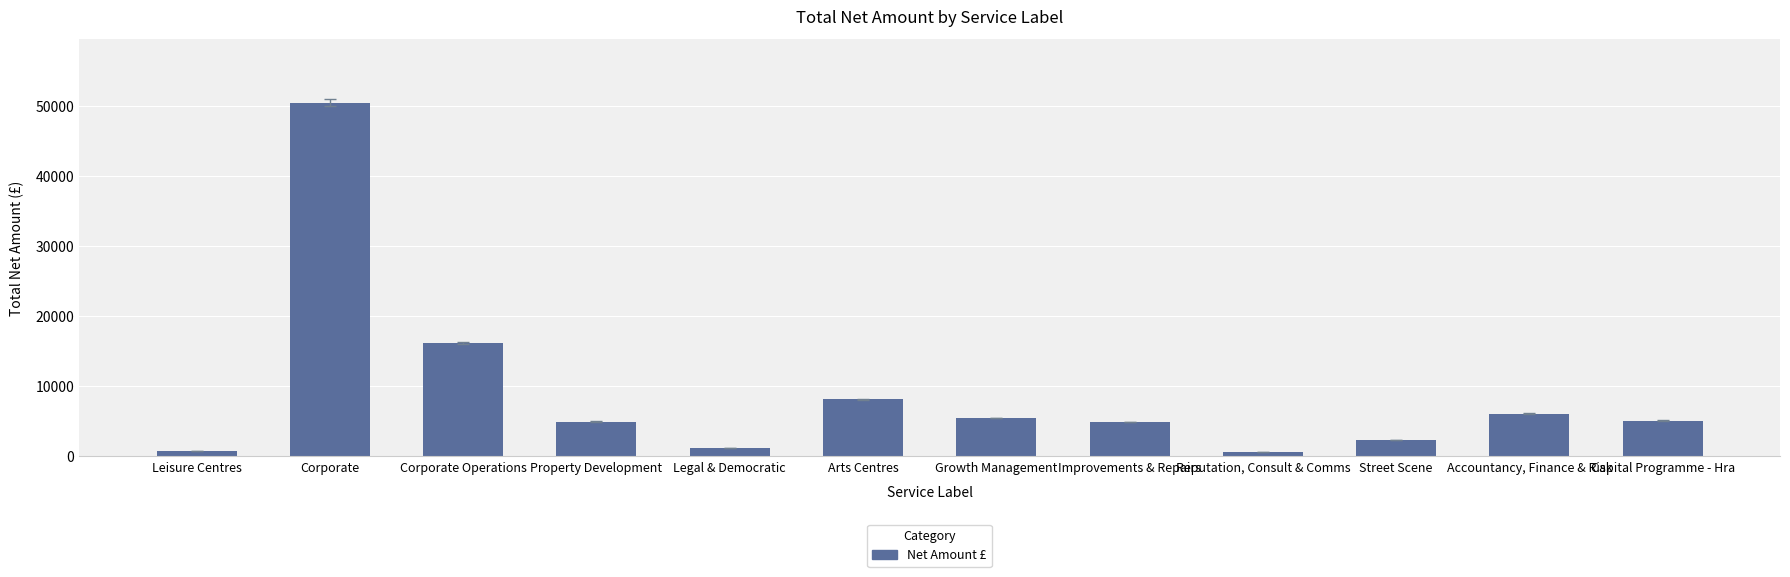

List the labels in order of value, largest first.

Corporate, Corporate Operations, Arts Centres, Accountancy, Finance & Risk, Growth Management, Capital Programme - Hra, Property Development, Improvements & Repairs, Street Scene, Legal & Democratic, Leisure Centres, Reputation, Consult & Comms